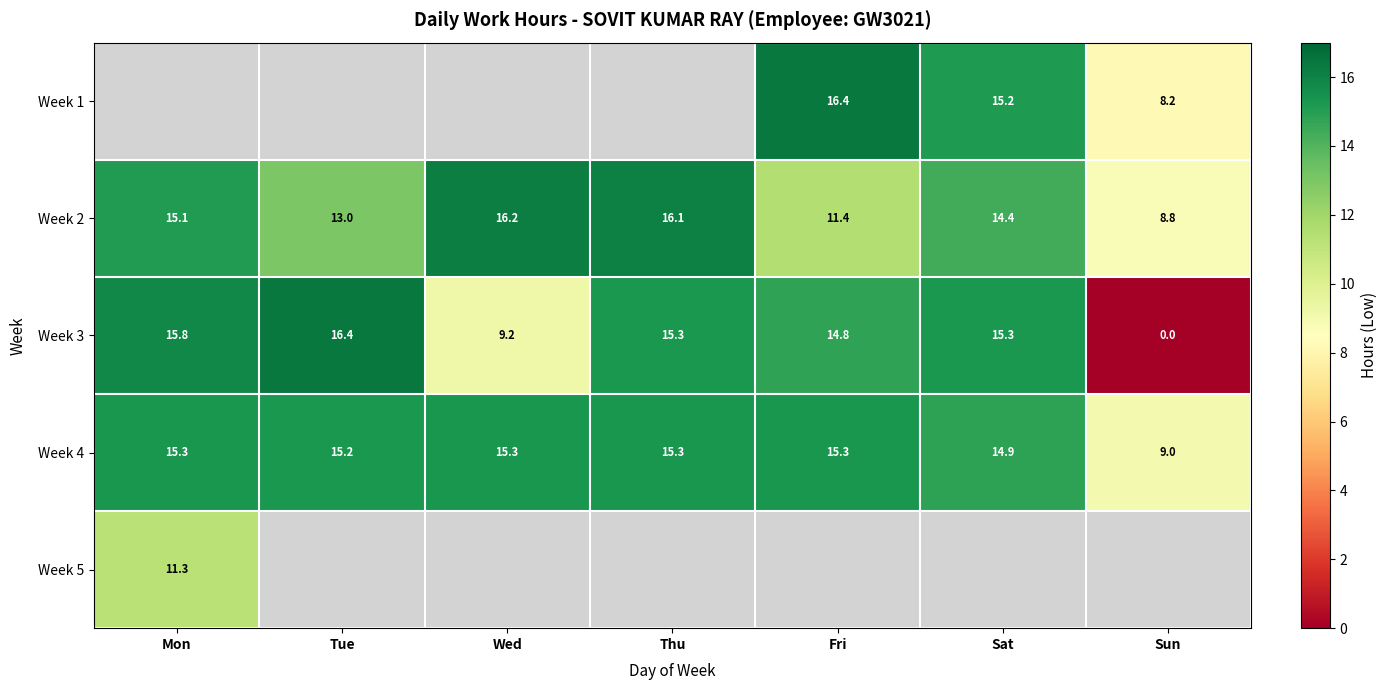

Which category has the highest value in the Week 2 series?

Wed